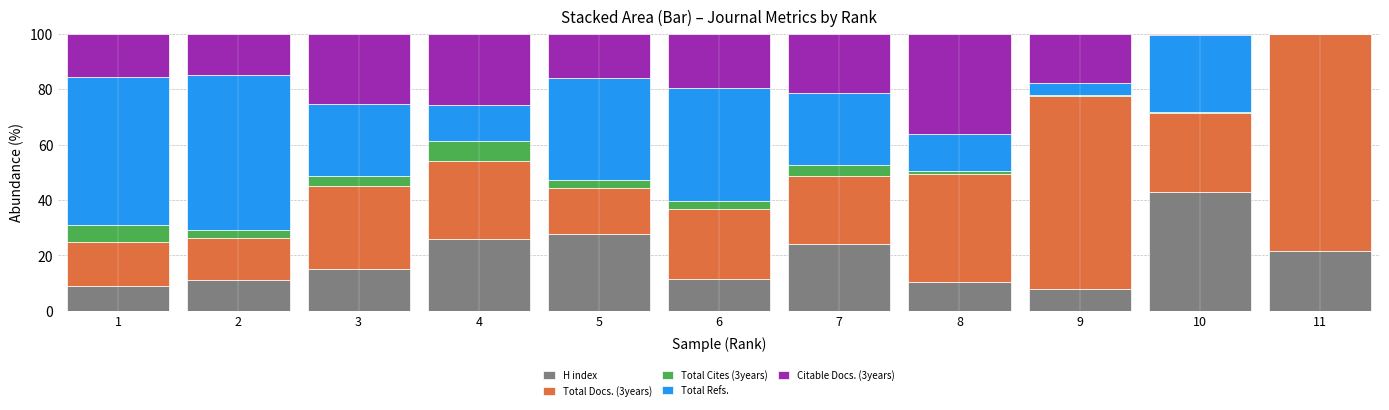

At which label does H index reach its peak?

10